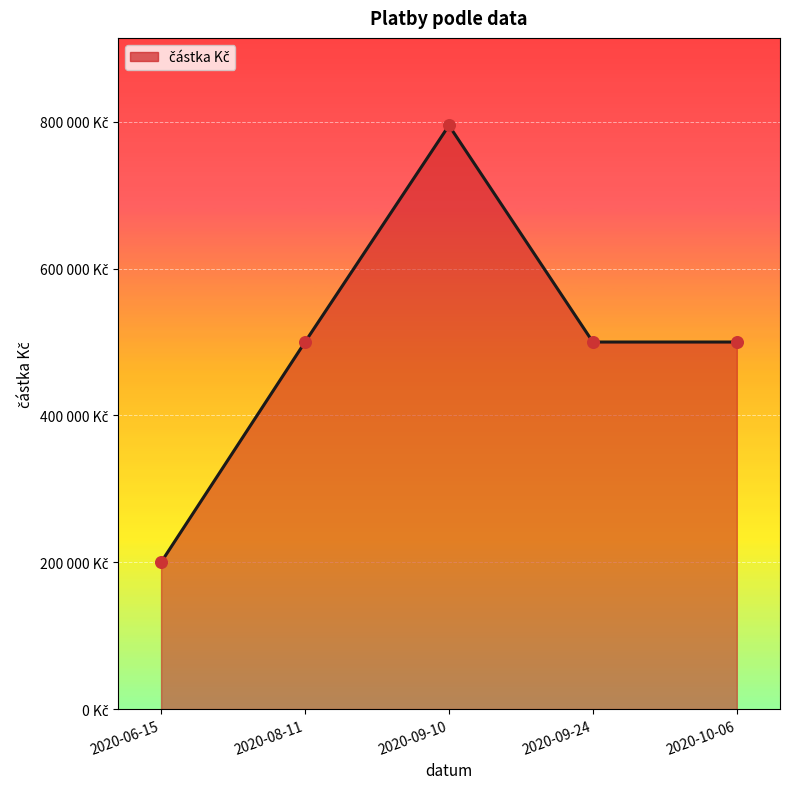

What is the change in value from 2020-06-15 to 2020-10-06?

+300000